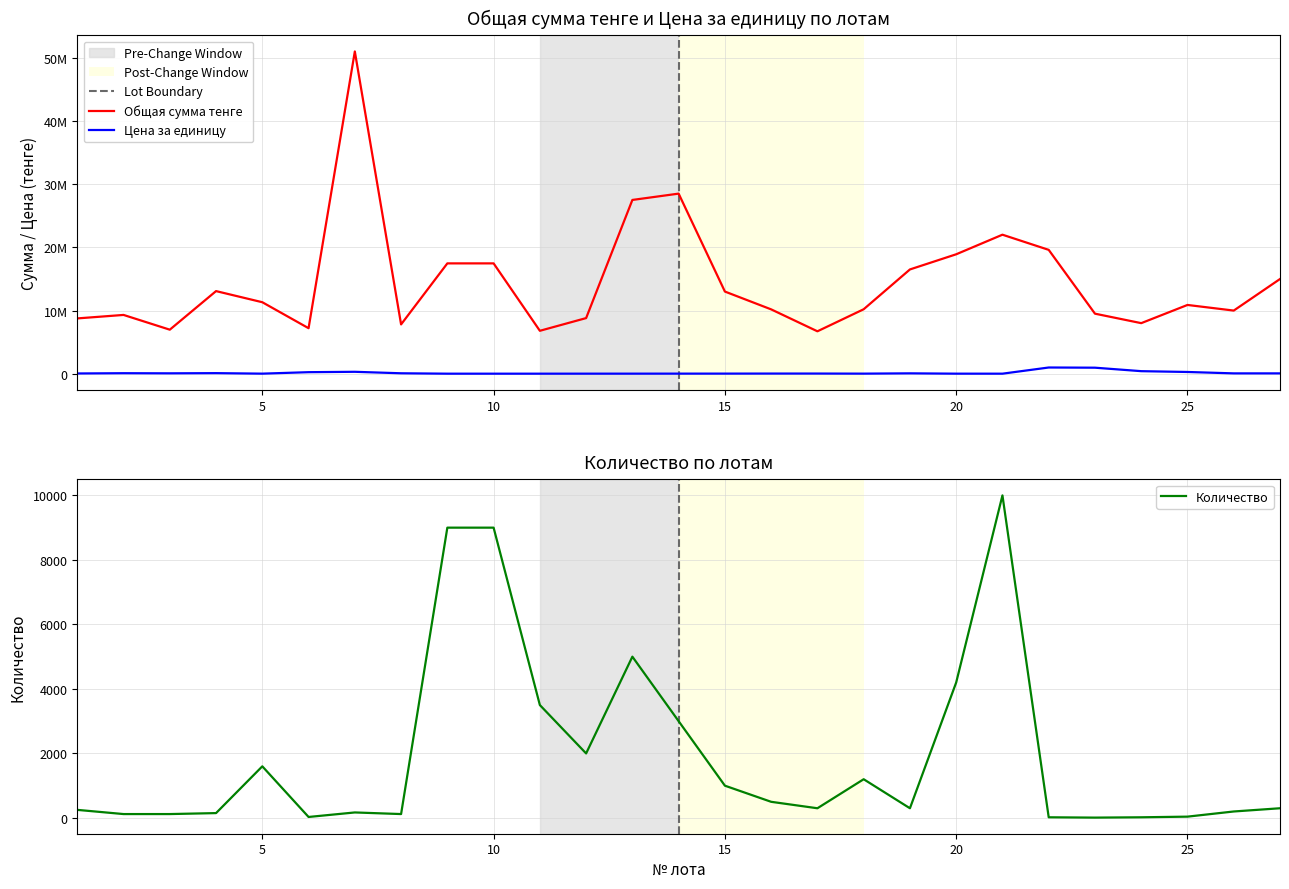

How many interior local valleys does the Количество series have?

6